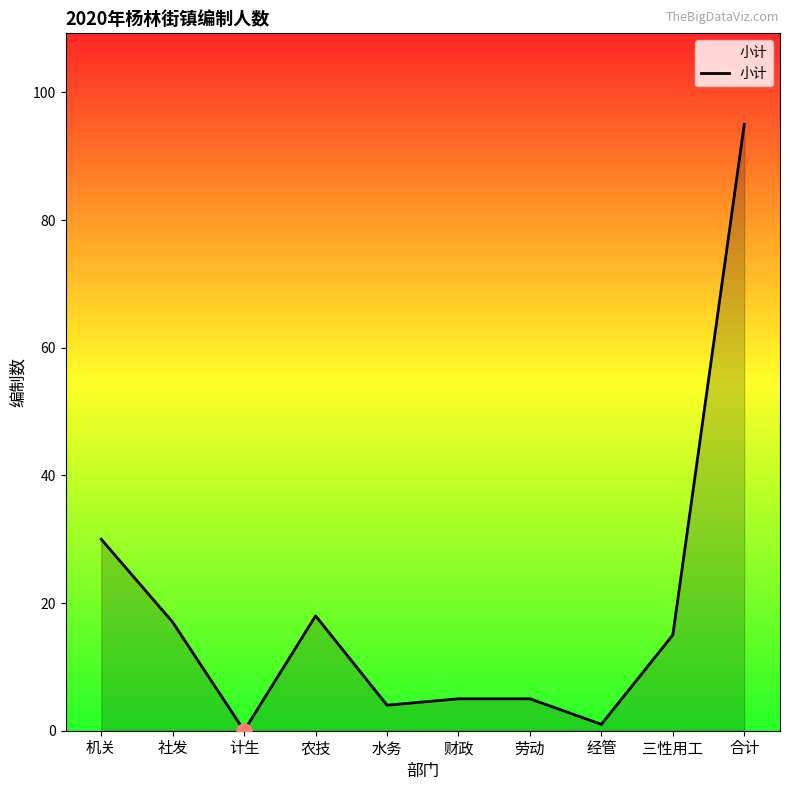

What is the change in value from 劳动 to 三性用工?

+10